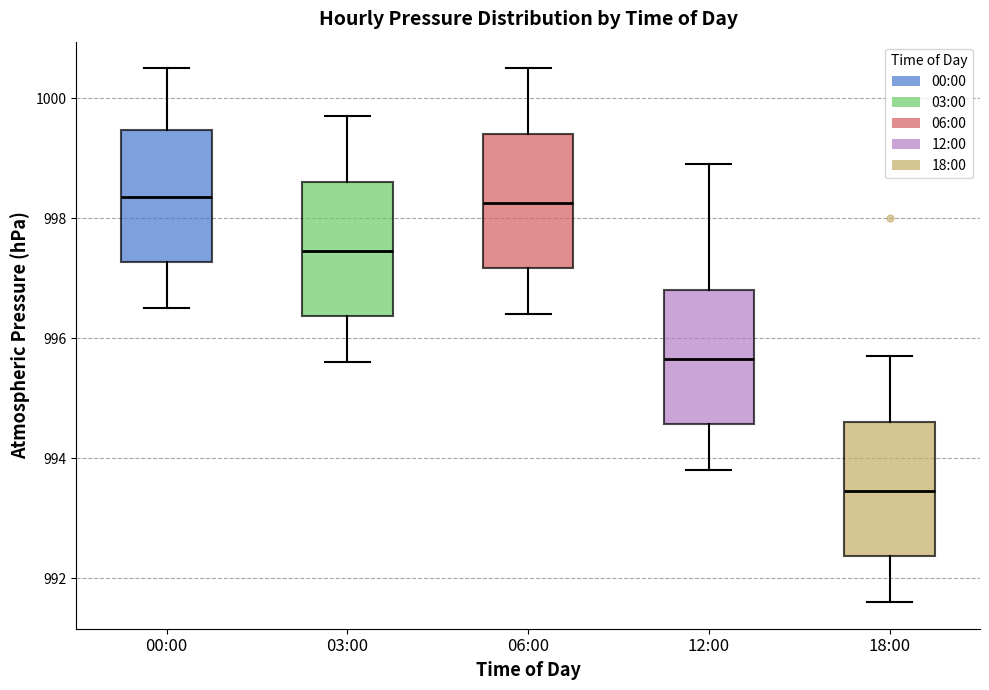

Reading left to right, transcribe this box plot: for each box, give where its median line is, the range the box spans, and where its two whiskers end, as read against the y-axis. The values are not printed on the chart, so give them approximately, as read against the axis.

00:00: median 998.4, box 997.2 to 999.4, whiskers 996.6 to 1000.6
03:00: median 997.4, box 996.4 to 998.6, whiskers 995.6 to 999.8
06:00: median 998.2, box 997.2 to 999.4, whiskers 996.4 to 1000.6
12:00: median 995.6, box 994.6 to 996.8, whiskers 993.8 to 999.0
18:00: median 993.4, box 992.4 to 994.6, whiskers 991.6 to 995.8